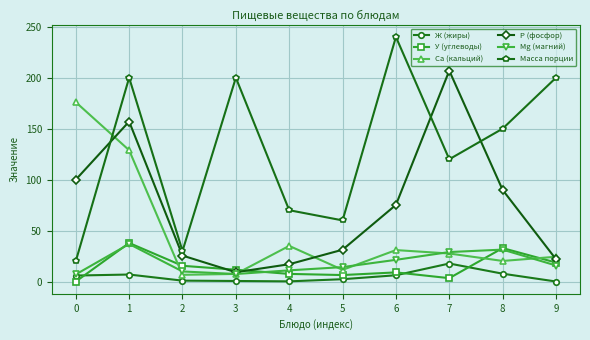

How many intersections are there between Са (кальций) and Масса порции?

1